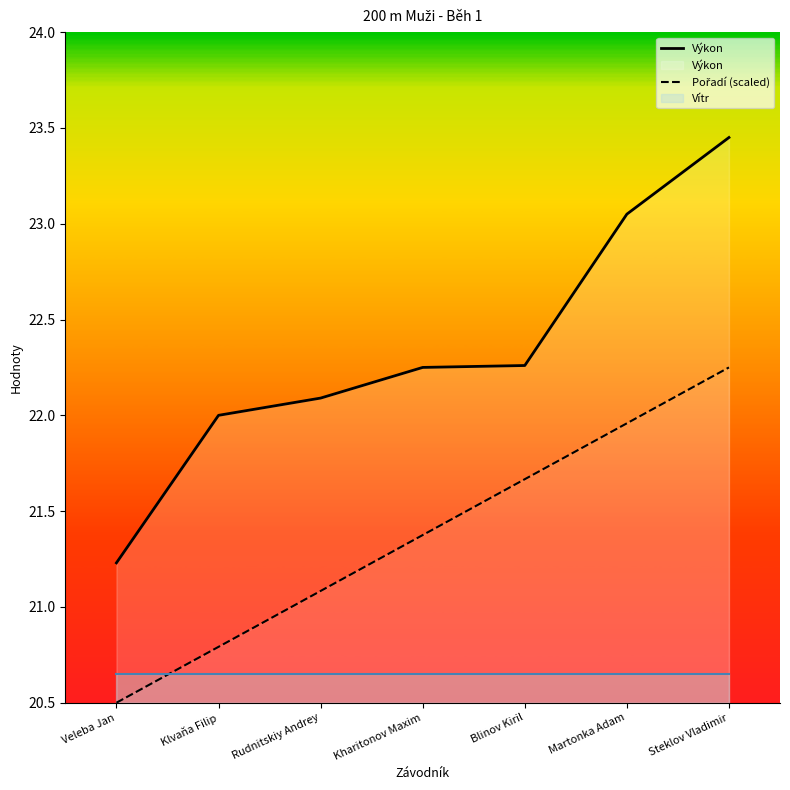

Rank the categories by Pořadí value from lowest to highest.

Veleba Jan, Klvaňa Filip, Rudnitskiy Andrey, Kharitonov Maxim, Blinov Kiril, Martonka Adam, Steklov Vladimir